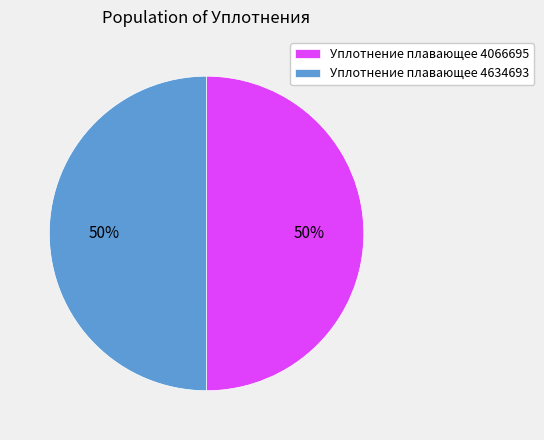

True or false: Уплотнение плавающее 4634693 accounts for 50% of the total.

True